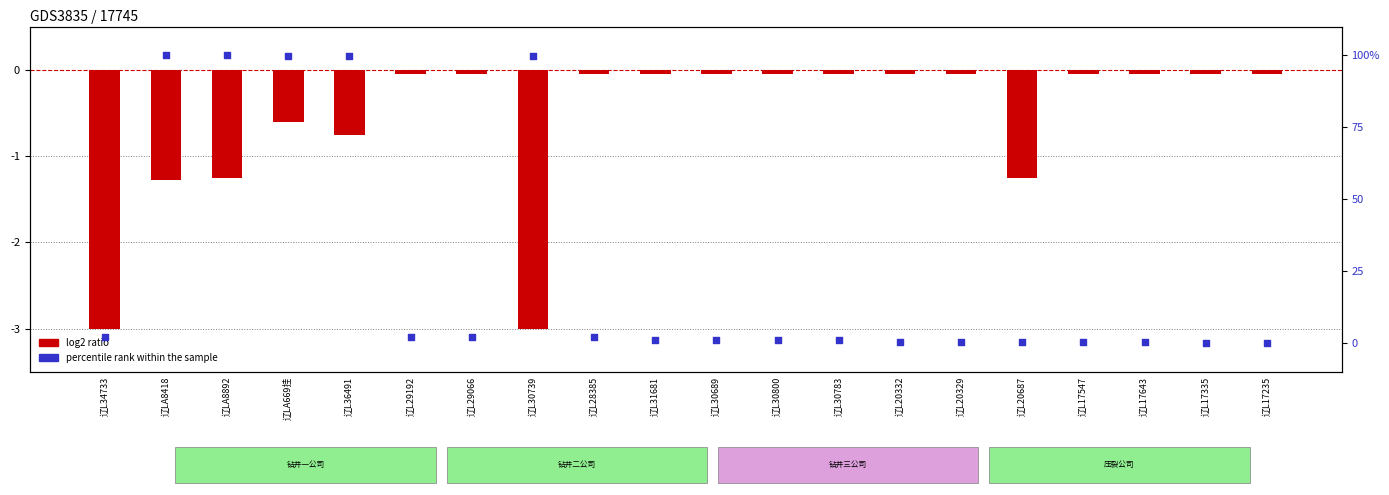

Which series contains the highest Y value?

percentile rank within the sample